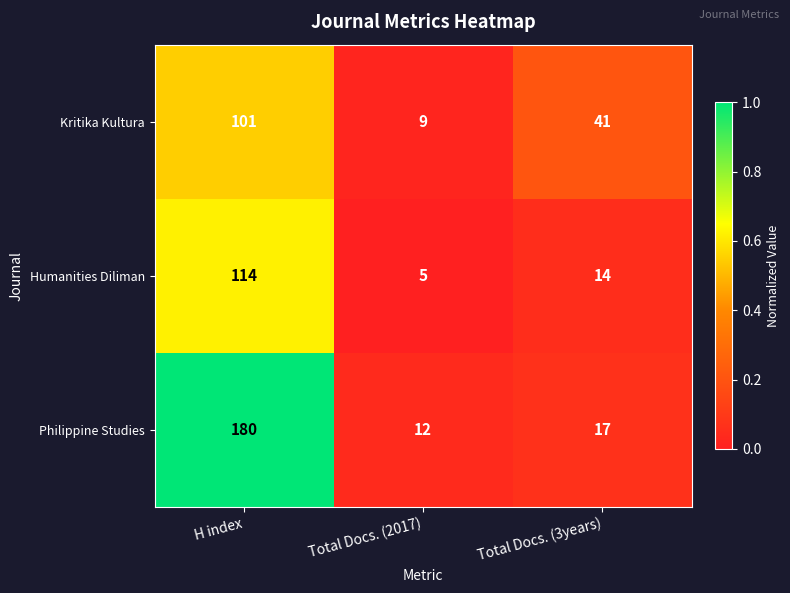

At how many categories does at least one series exceed 10?

3